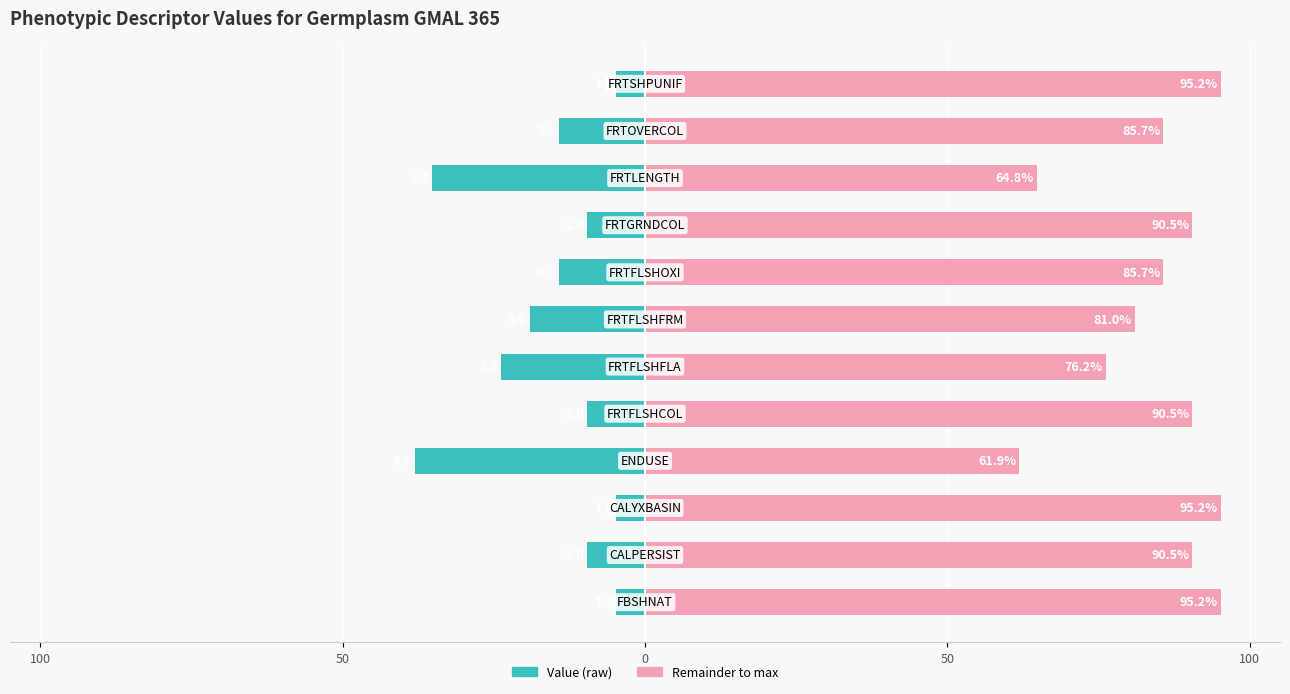

How many groups of bars are there?

12